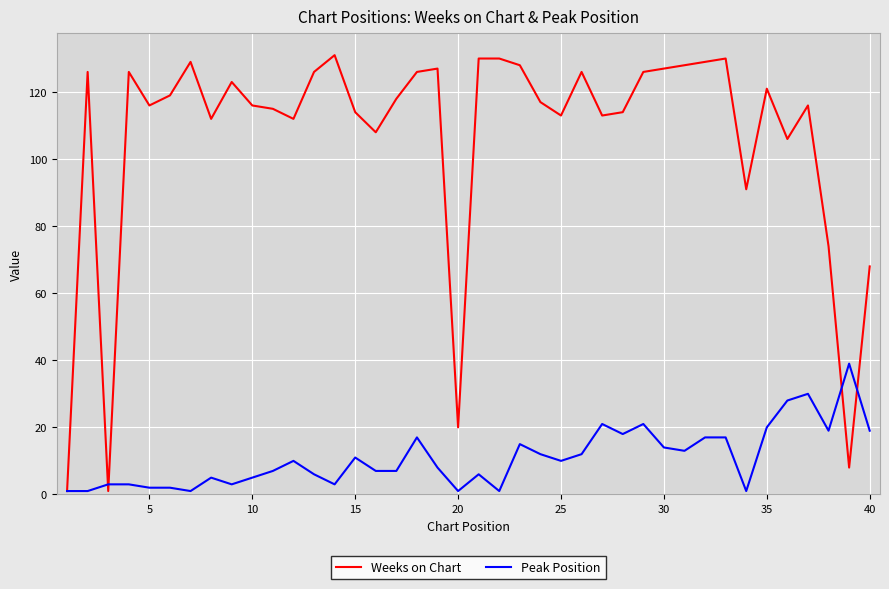

Which series has the widest spread of values?

Weeks on Chart